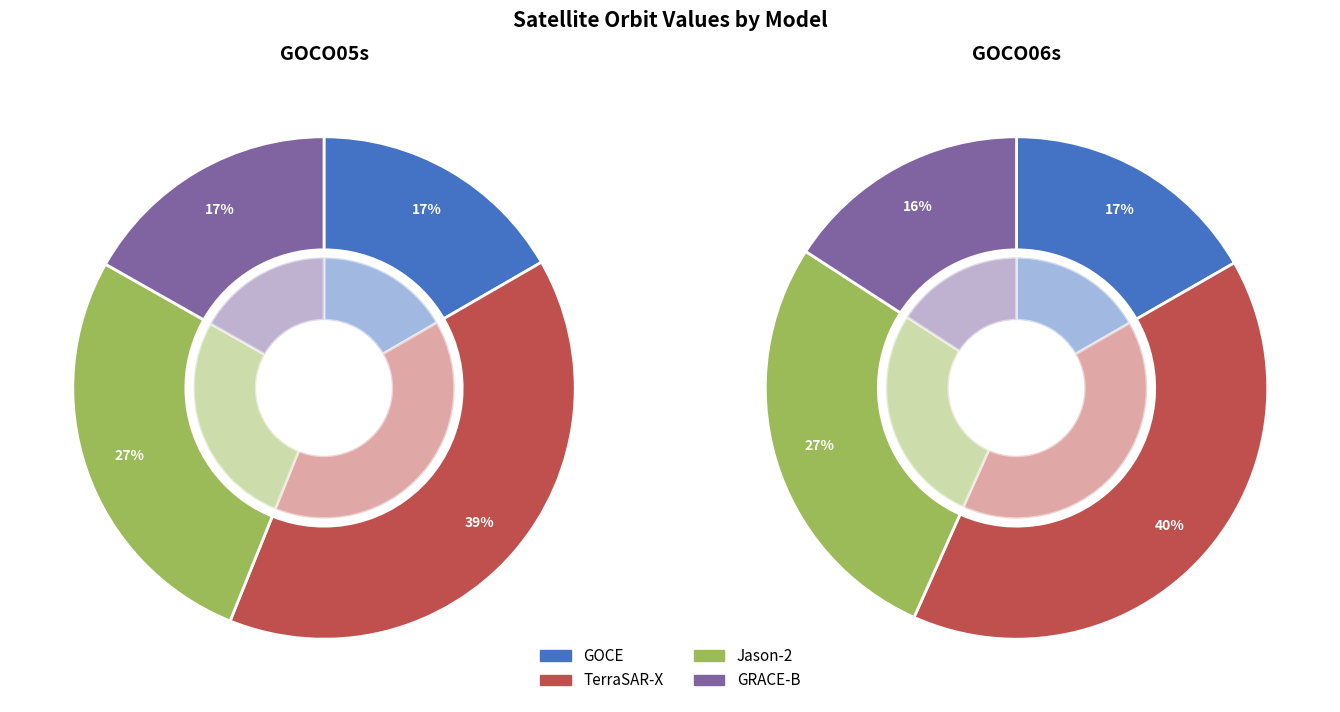

Rank the categories by GOCO06s value from highest to lowest.

TerraSAR-X, Jason-2, GOCE, GRACE-B